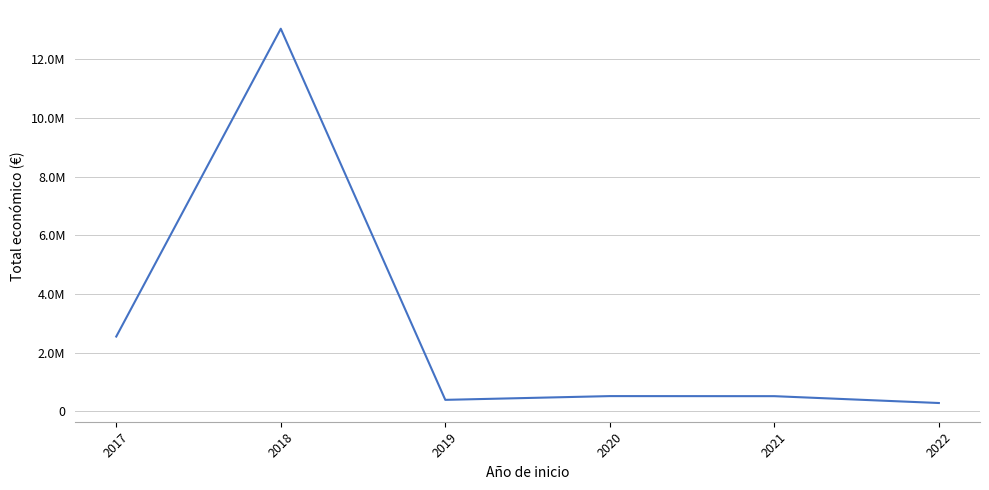

Does the chart display data point markers on the line(s)?

No